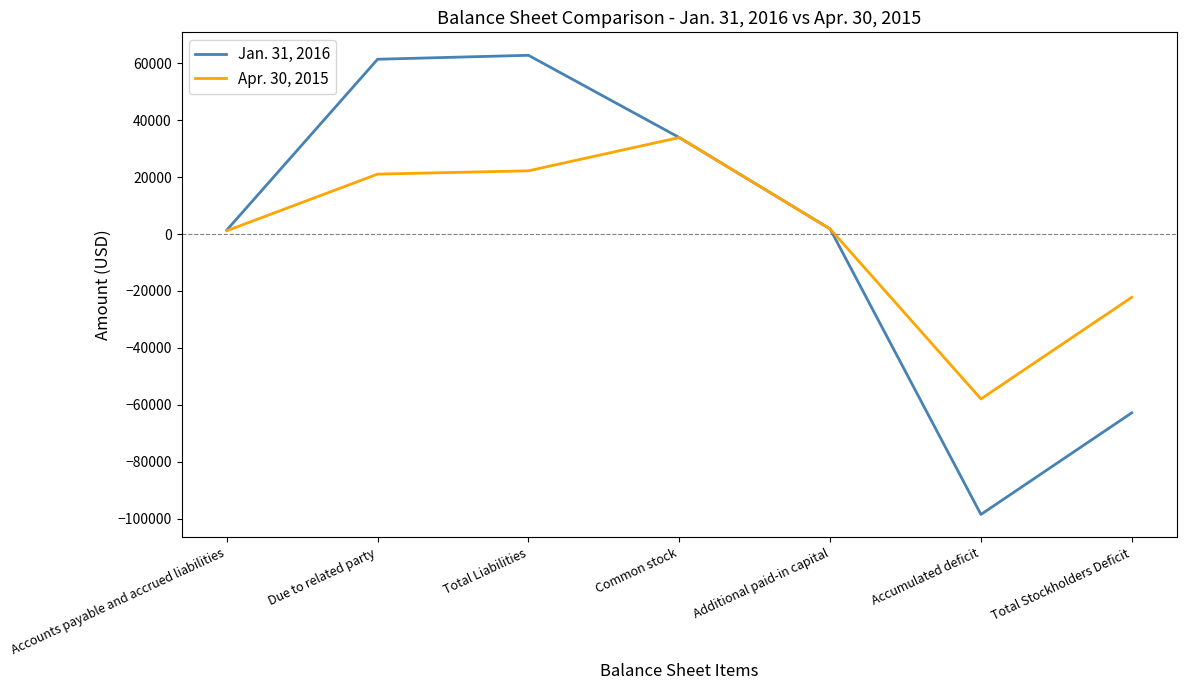

What is the smallest value displayed?

-98483